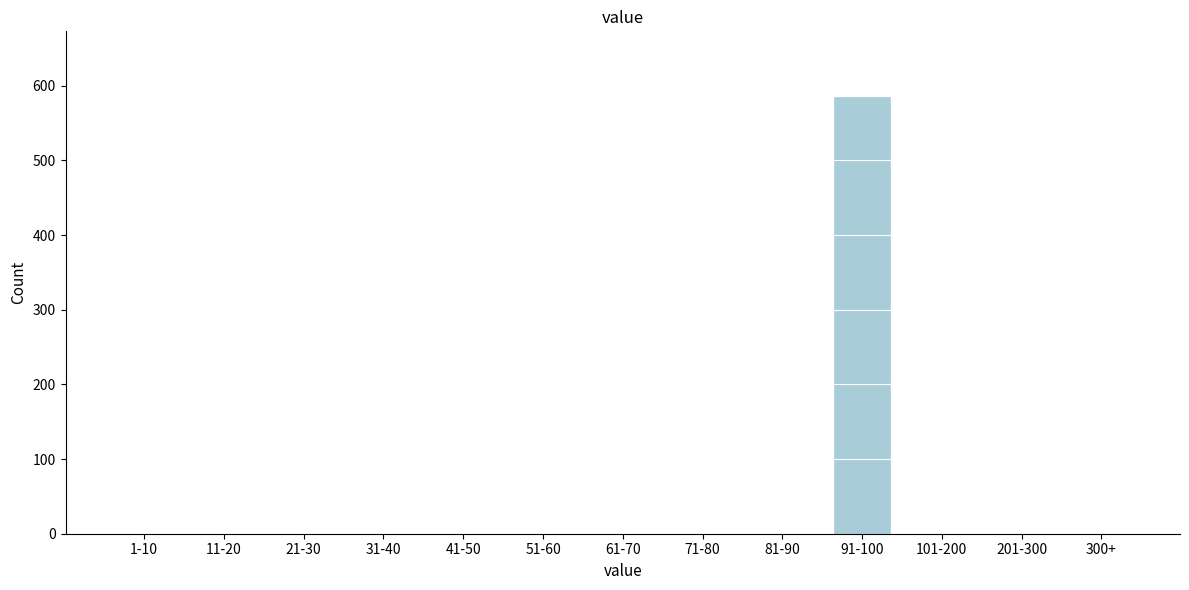

Reading right to left, list all the values displayed in this chart.

300+=0	201-300=0	101-200=0	91-100=585	81-90=0	71-80=0	61-70=0	51-60=0	41-50=0	31-40=0	21-30=0	11-20=0	1-10=0